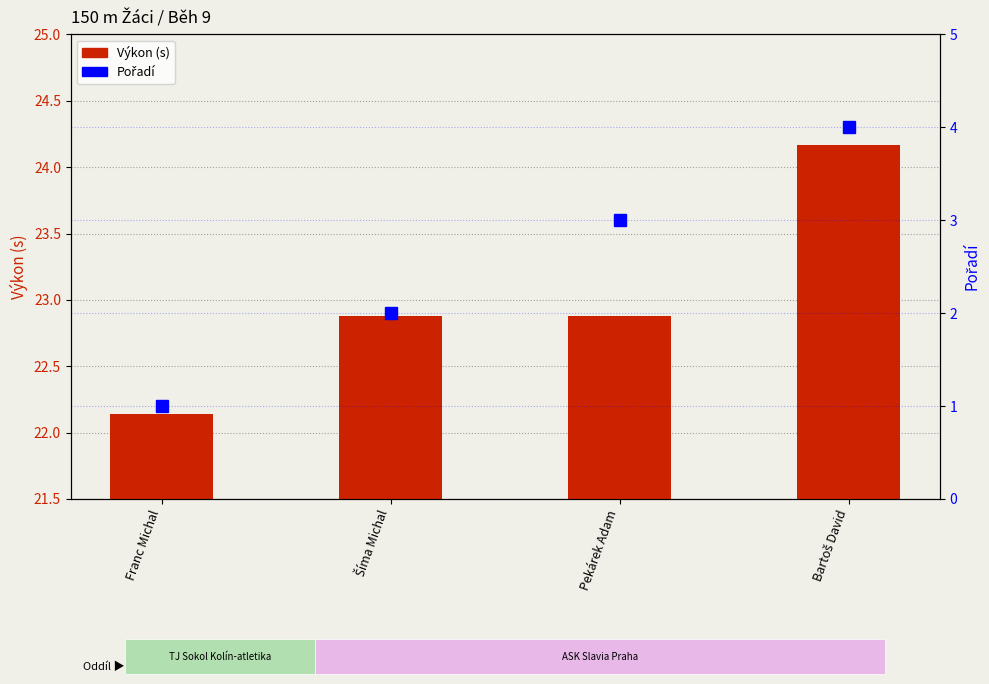

Which has a higher value, Franc Michal or Bartoš David?

Bartoš David